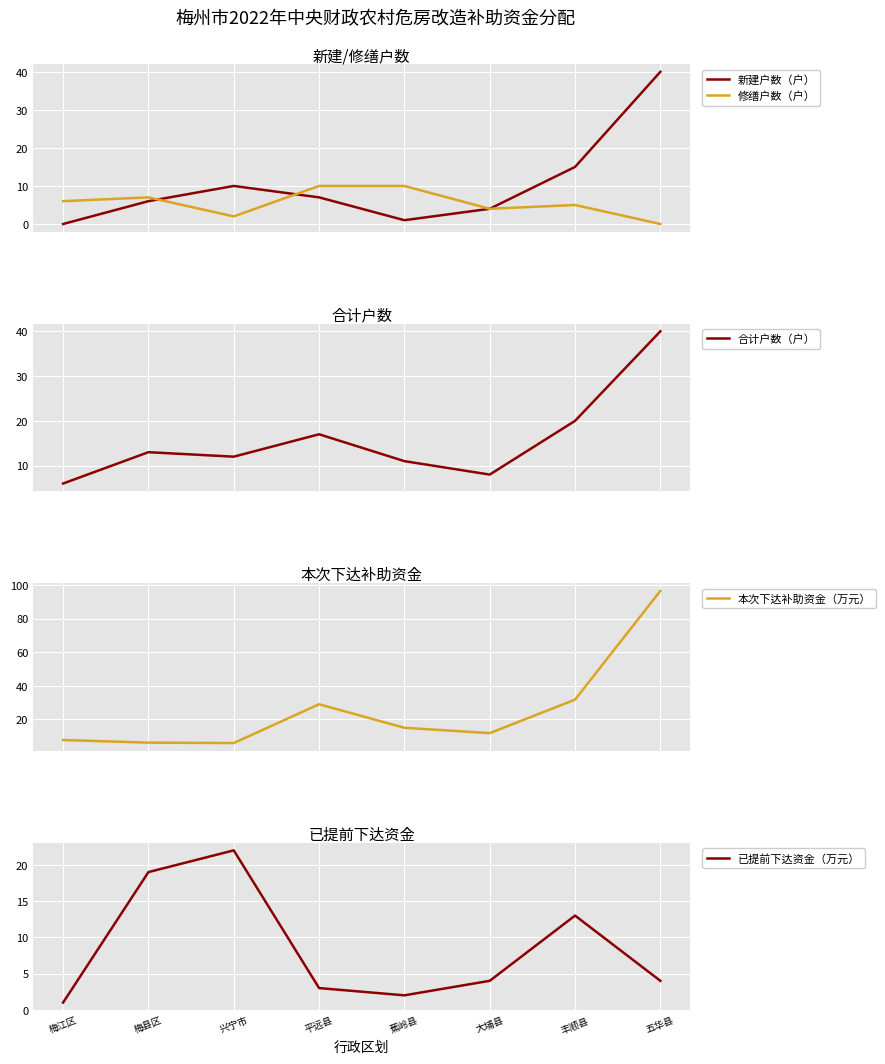

Where does the 合计户数（户） series first go above 13?

平远县